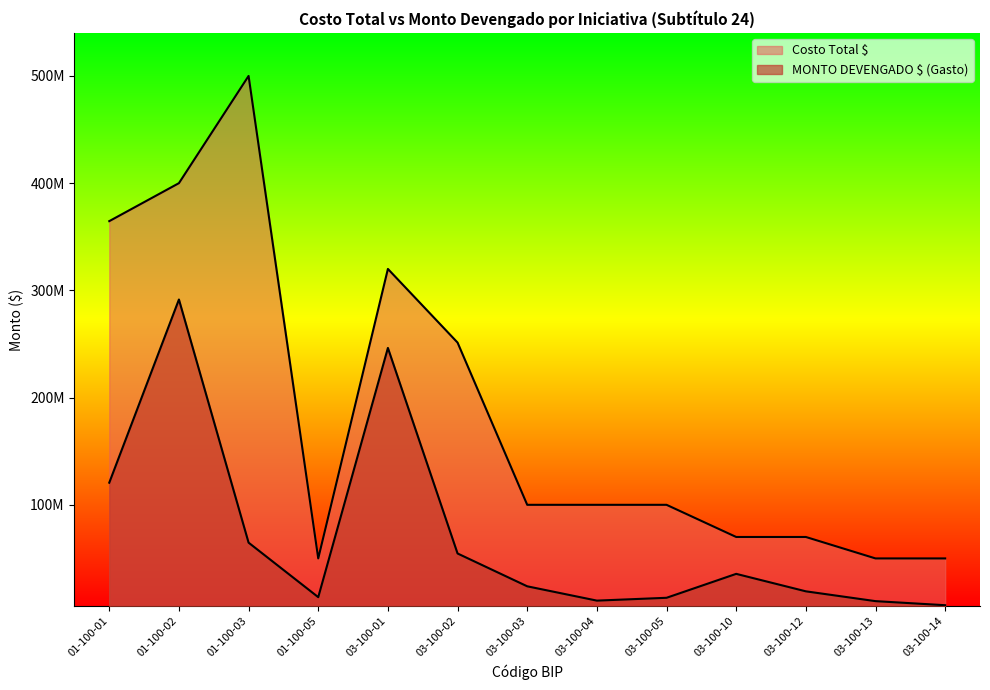

True or false: Costo Total $ and MONTO DEVENGADO $ (Gasto) cross at least once.

False